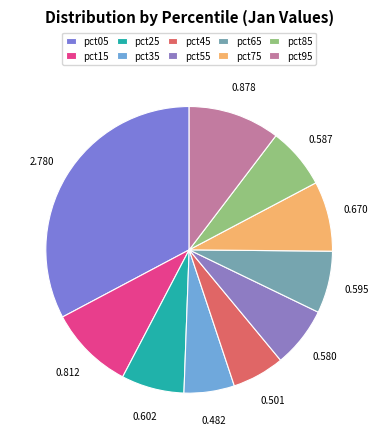

What percentage is the pct45 slice, to the nearest percent?

6%